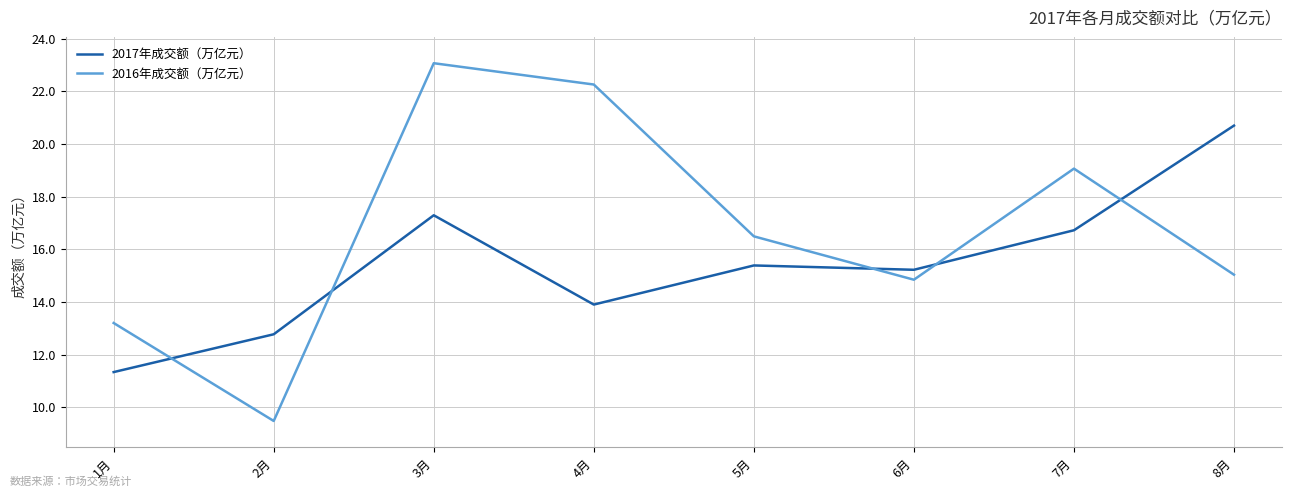

Which series has the widest spread of values?

2016年成交额（万亿元）